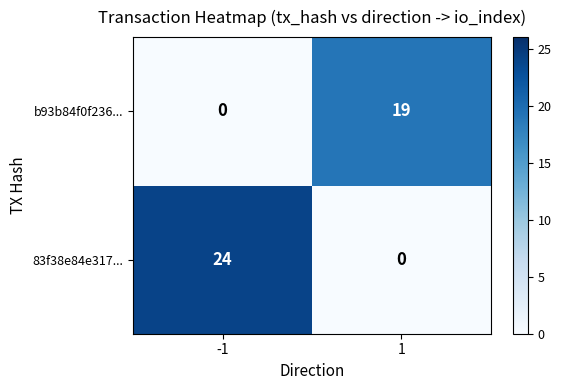

Which series has the widest spread of values?

83f38e84e317...